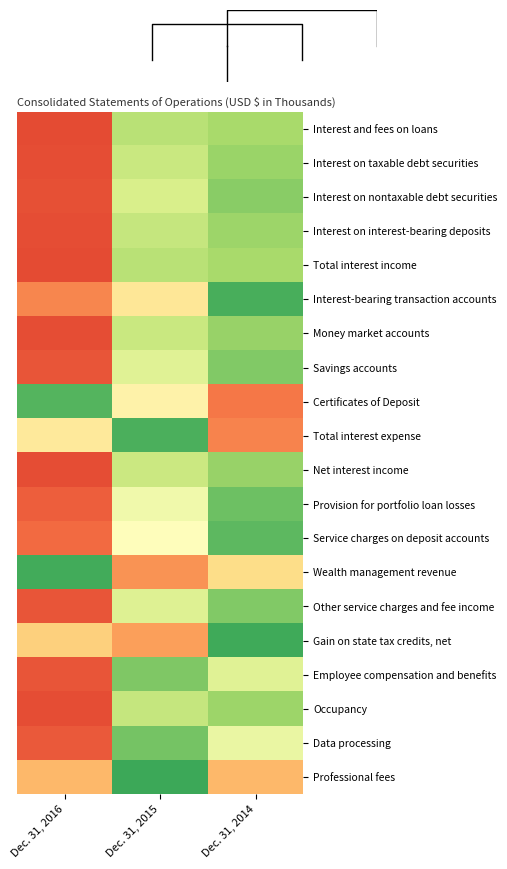

Rank the series at Dec. 31, 2015 from lowest to highest value.

Professional fees, Total interest expense, Data processing, Employee compensation and benefits, Total interest income, Interest and fees on loans, Occupancy, Interest on interest-bearing deposits, Interest on taxable debt securities, Money market accounts, Net interest income, Interest on nontaxable debt securities, Other service charges and fee income, Savings accounts, Provision for portfolio loan losses, Service charges on deposit accounts, Certificates of Deposit, Interest-bearing transaction accounts, Gain on state tax credits, net, Wealth management revenue